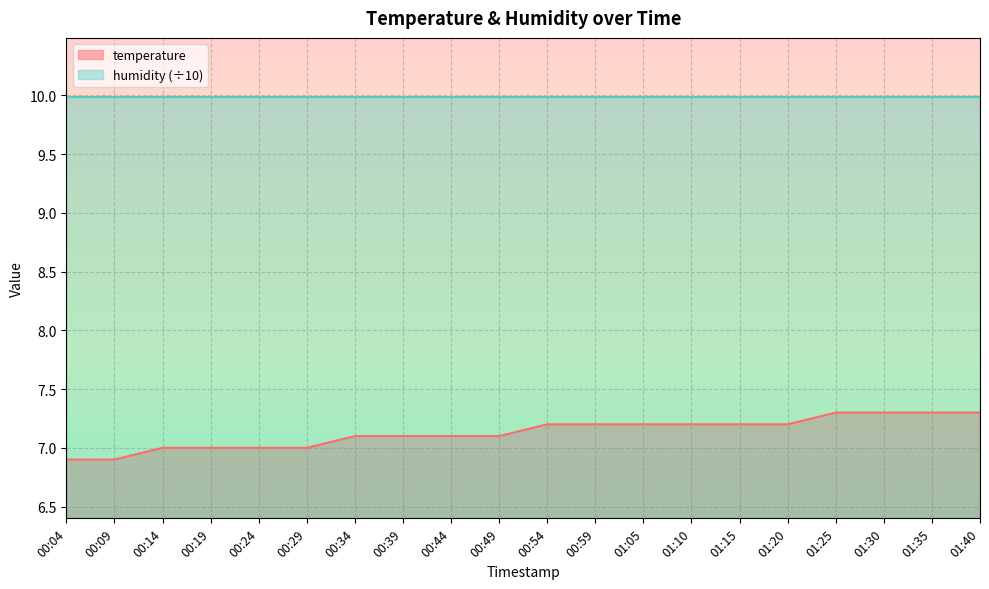

Approximately how many times larger is the value at 01:05 compared to 00:19?

1.0